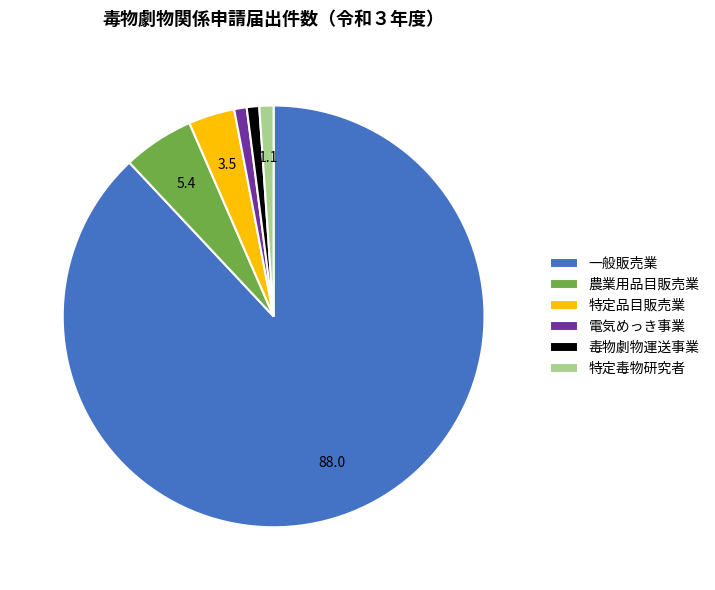

What is the largest slice in the pie chart?

一般販売業